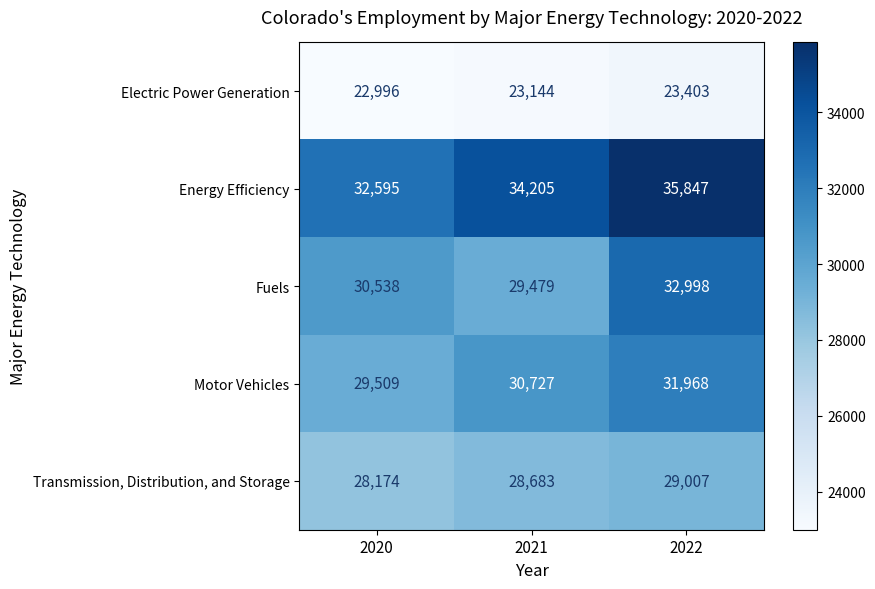

What is the spread (max minus min) of values at 2022?

12444